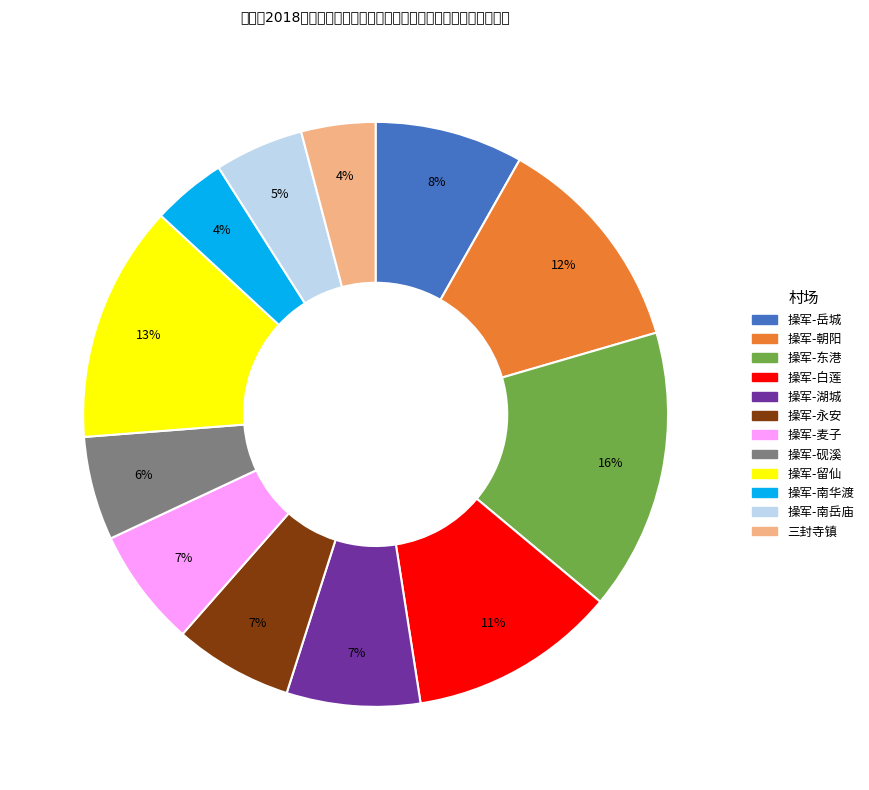

To the nearest percent, what is the average slice percentage?

8%